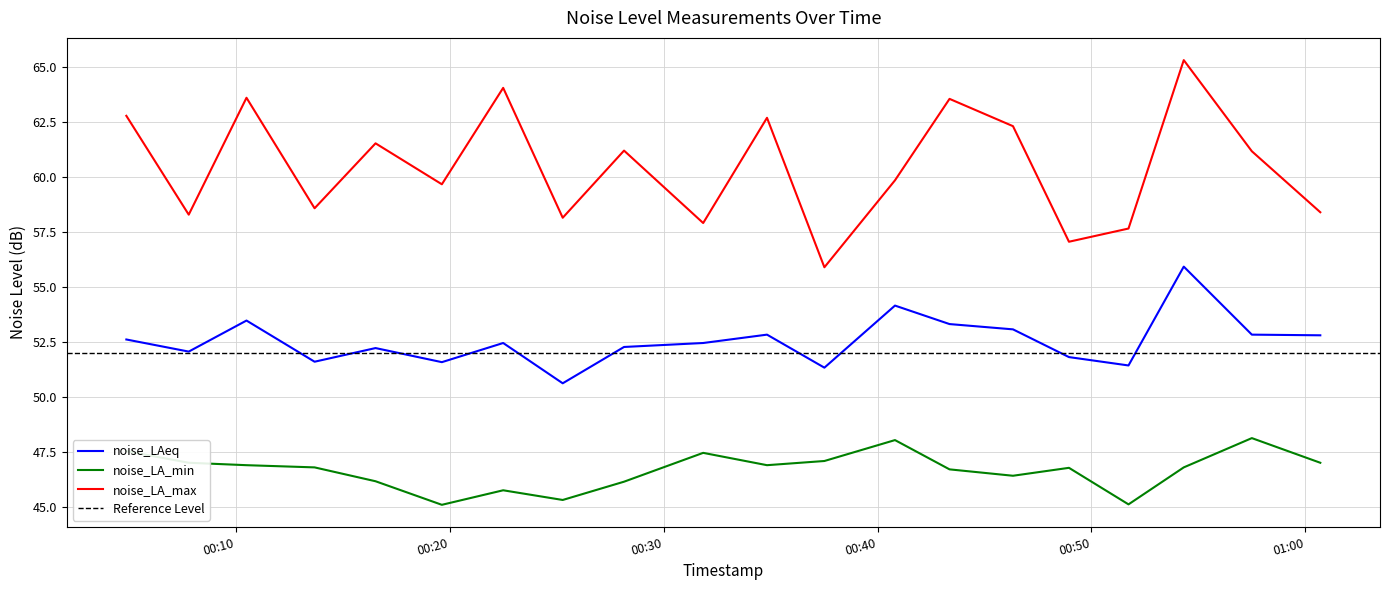

How many lines are shown in the chart?

3